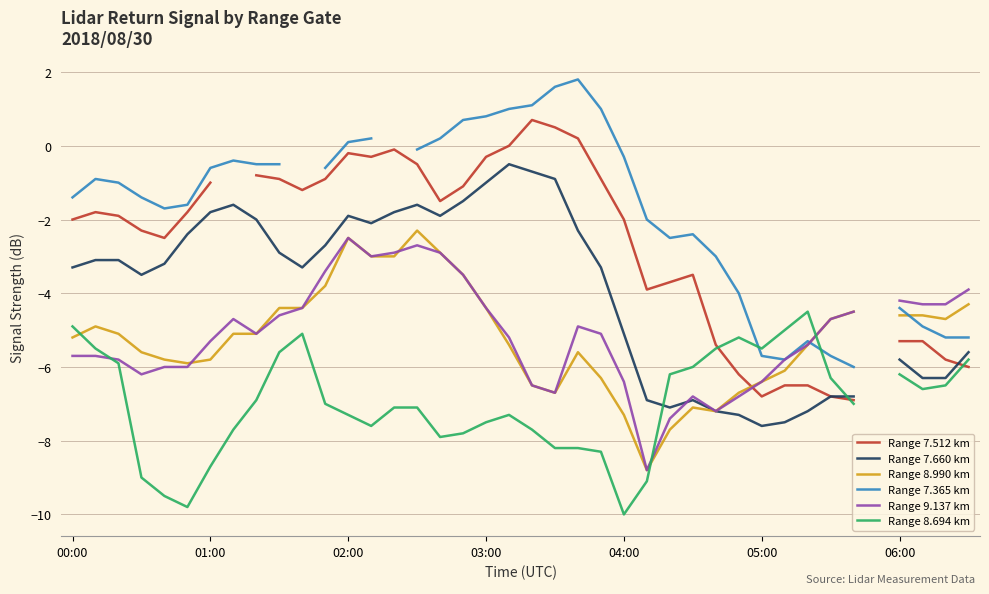

The value of Range 9.137 km at 13 is -0.8. True or false?

False